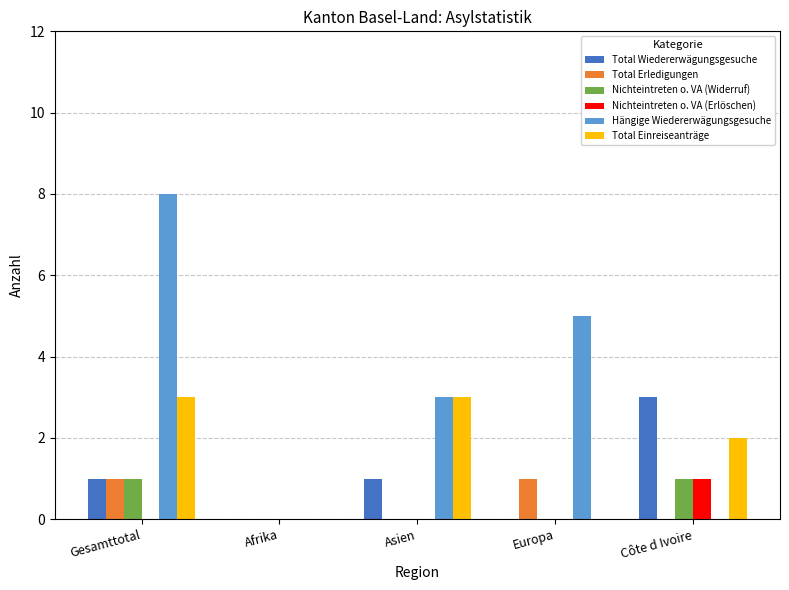

At which label does Total Einreiseanträge first exceed 2?

Gesamttotal